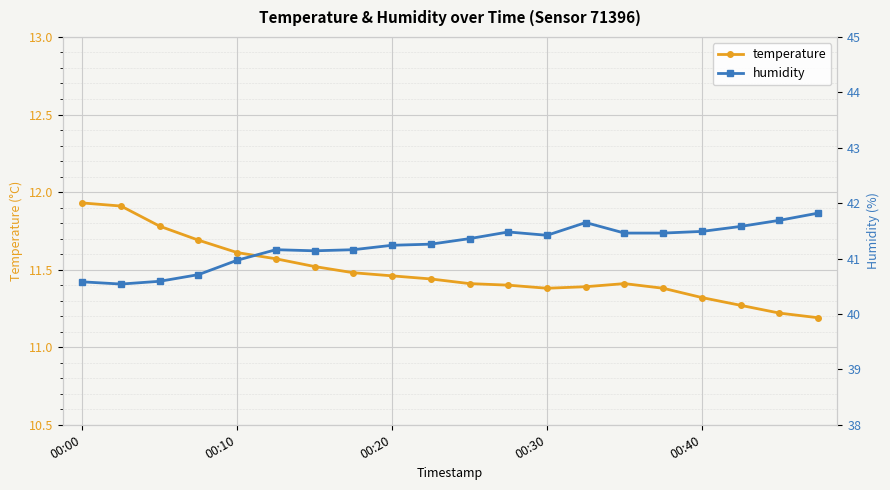

How many lines are shown in the chart?

2